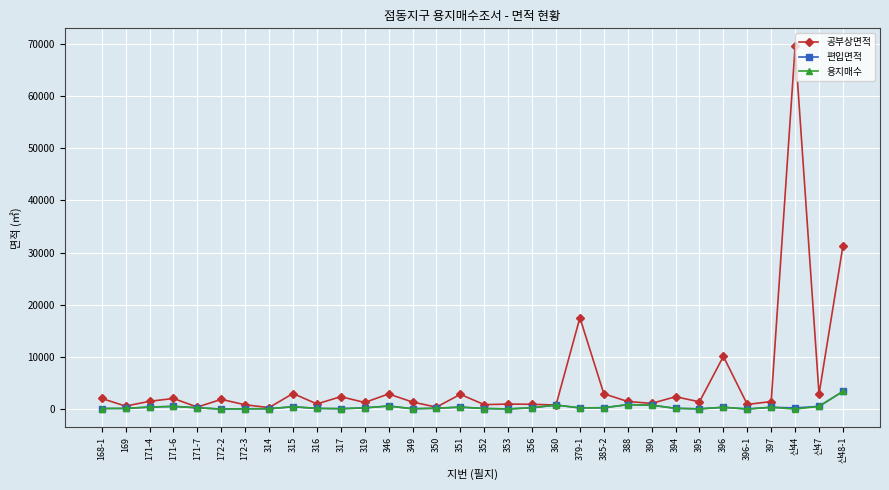

Which series has the largest total across all categories?

공부상면적